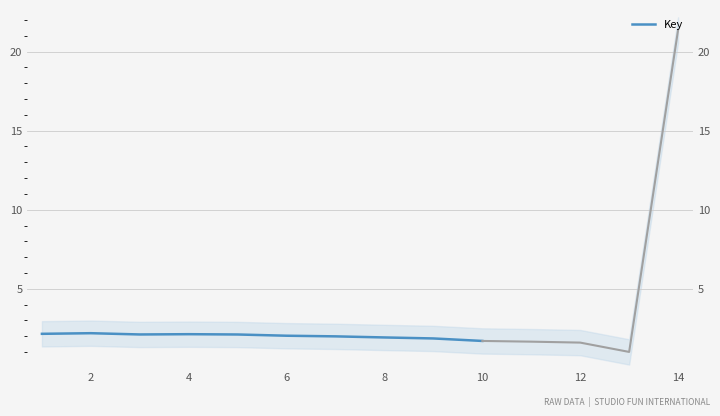

What value does the data have at 4?

2.1